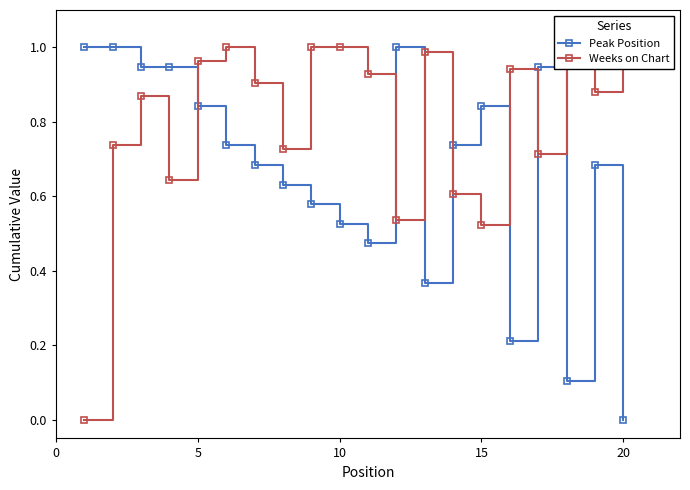

How many lines are shown in the chart?

2